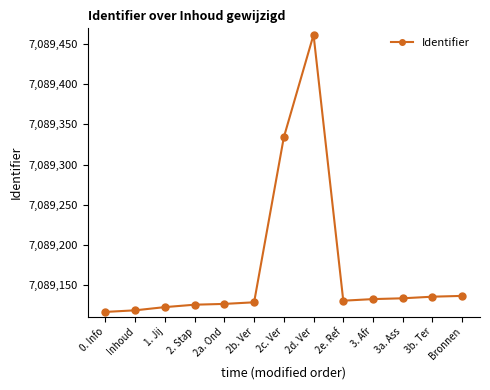

True or false: the data has more than 0 interior local peaks.

True